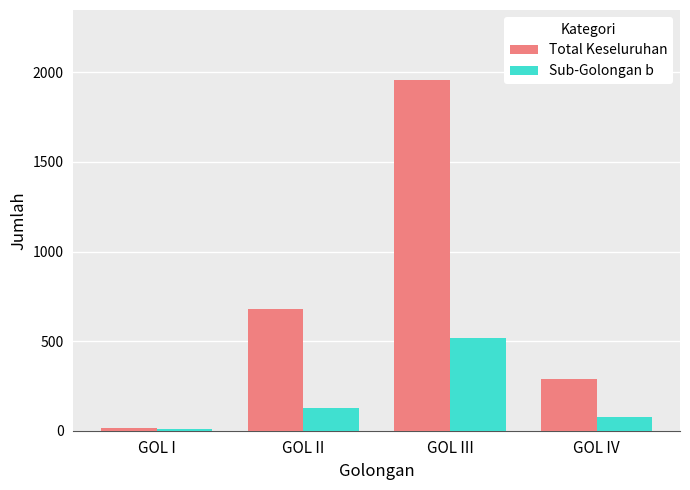

Between GOL I and GOL II, which series saw the biggest shift?

Total Keseluruhan